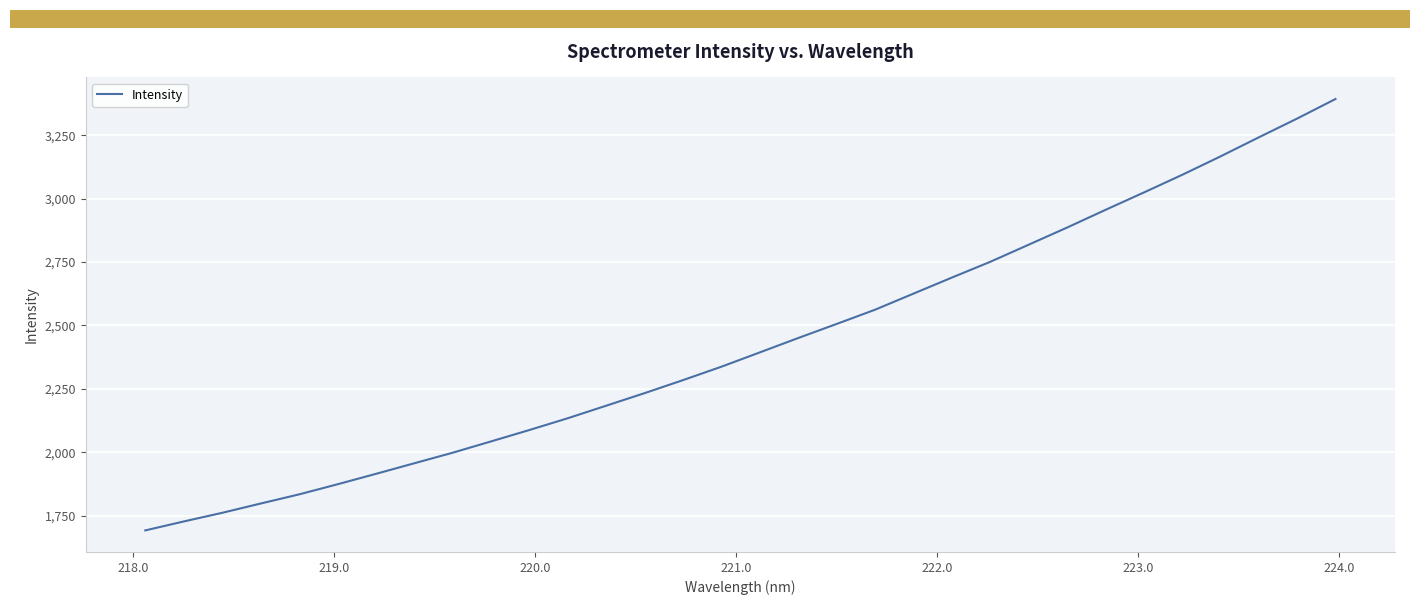

What is the maximum value shown in the chart?

3393.2